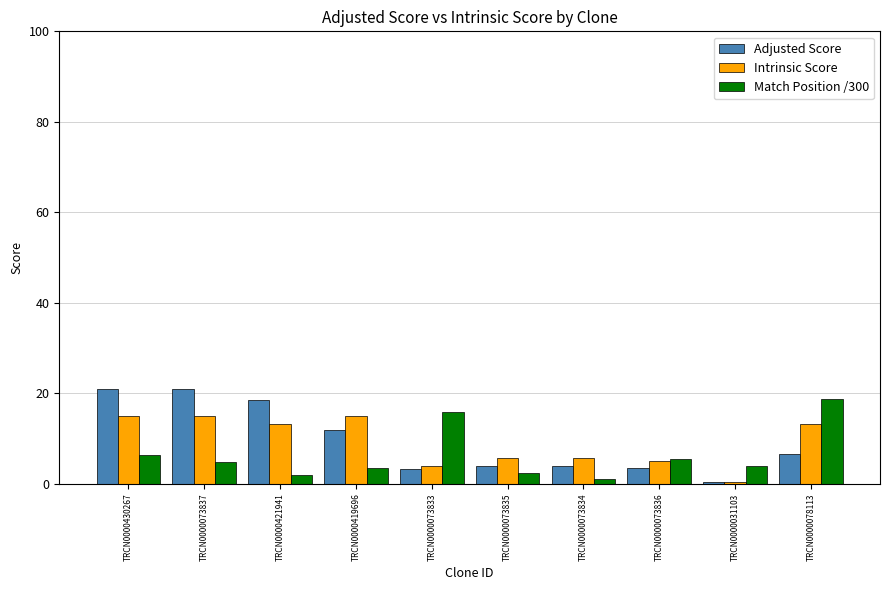

List the series in order of their peak value, highest first.

Adjusted Score, Match Position /300, Intrinsic Score